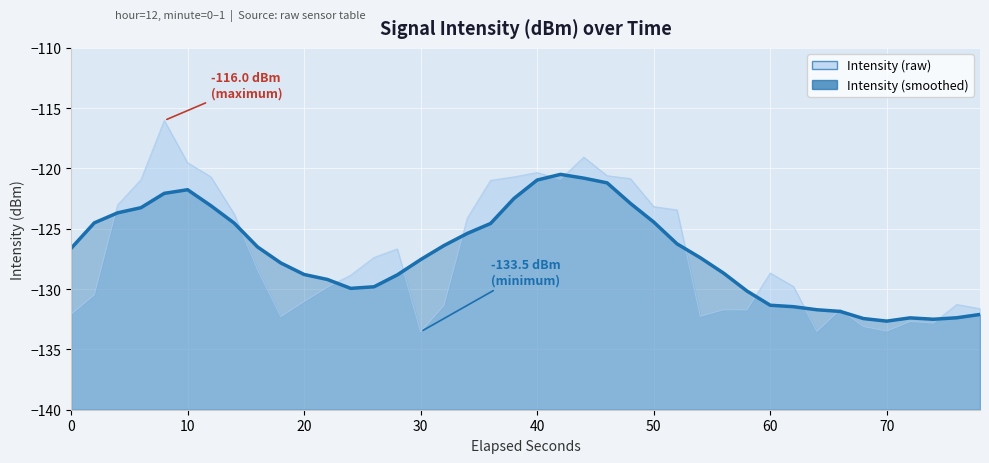

Which series has the largest total across all categories?

Intensity (smoothed)